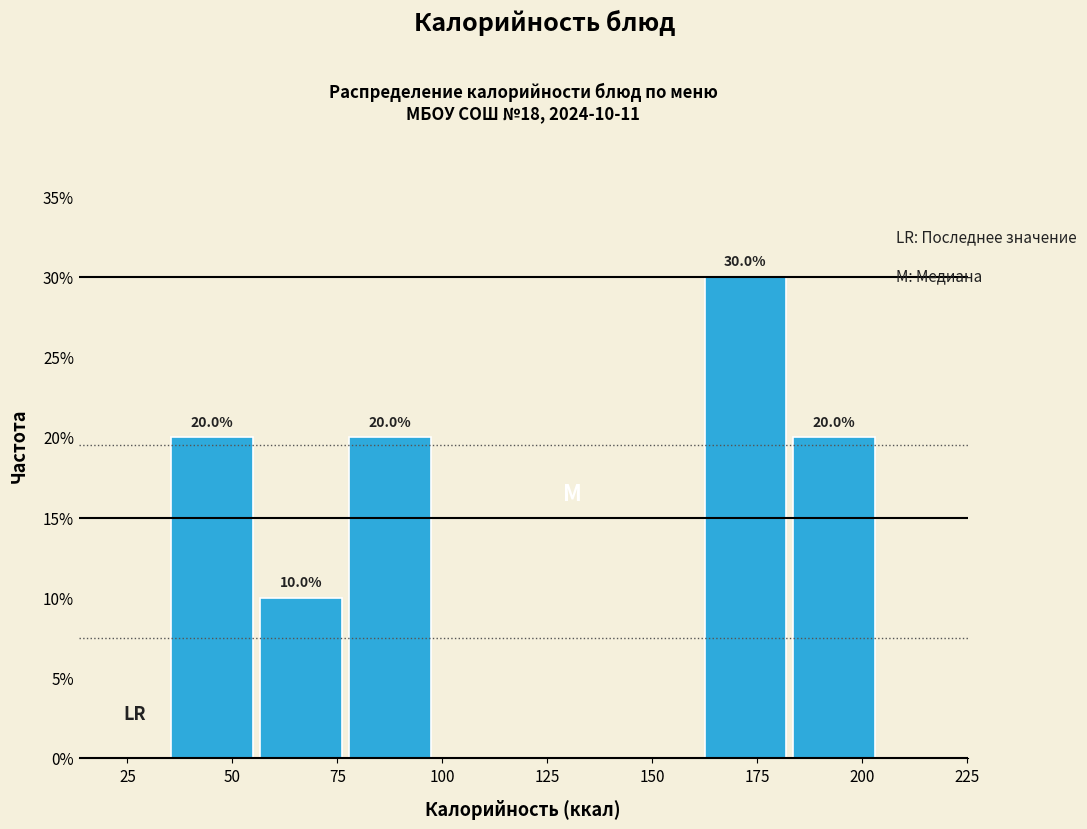

Which range on the x-axis has the tallest bar?

160 to 185